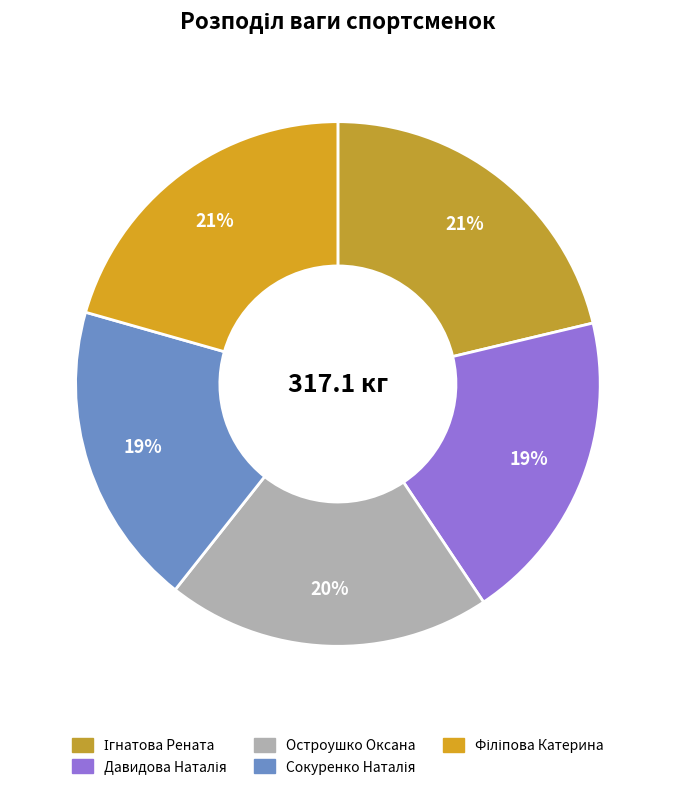

Does any single category account for the majority?

No